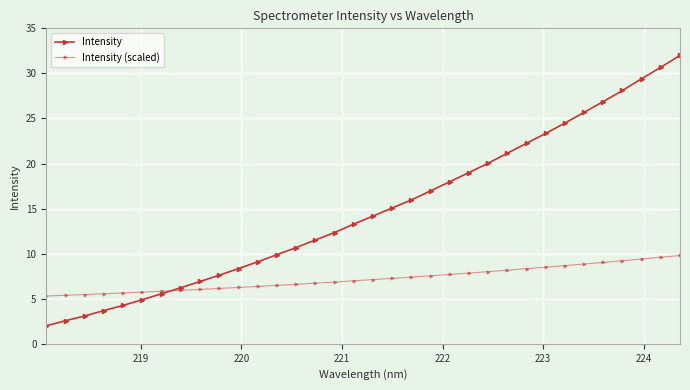

How many values in the Intensity series are below 14?

17